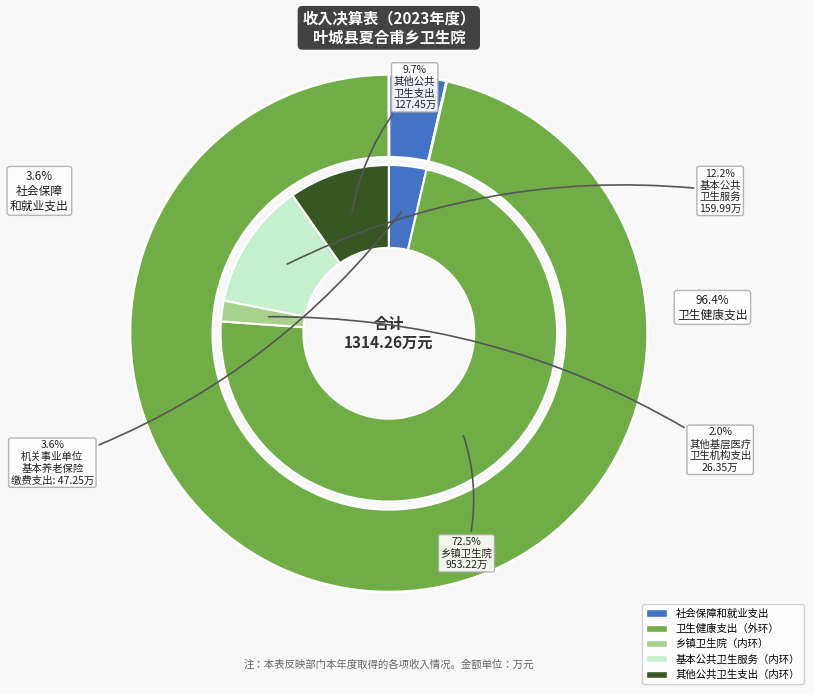

Is the sum of 卫生健康支出 and 社会保障和就业支出 greater than half?

Yes